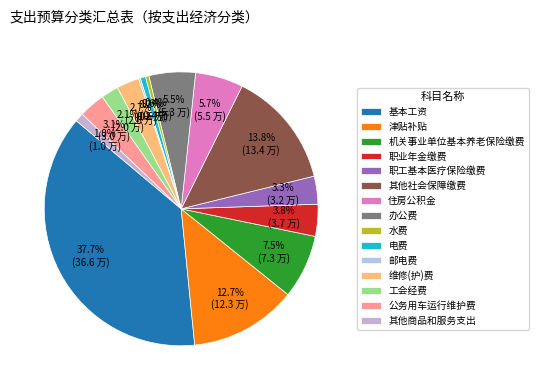

To the nearest percent, what is the average slice percentage?

7%